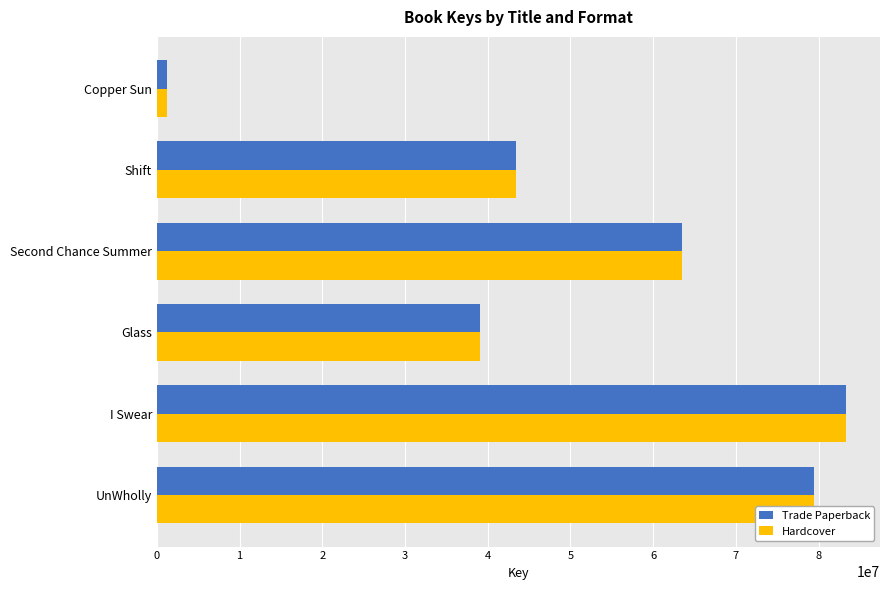

True or false: Hardcover has a value of 79421672 at UnWholly.

True